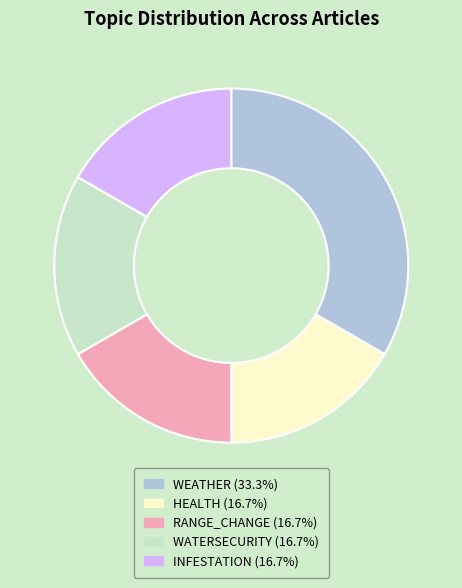

Is there any slice that represents more than half of the pie?

No